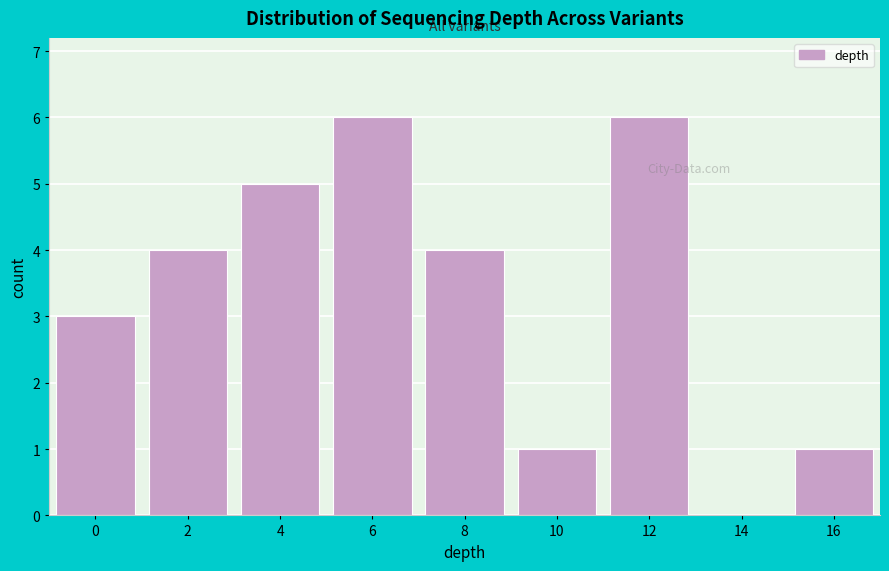

Reading left to right, what are all the values shown in this chart?

0=3	2=4	4=5	6=6	8=4	10=1	12=6	14=0	16=1